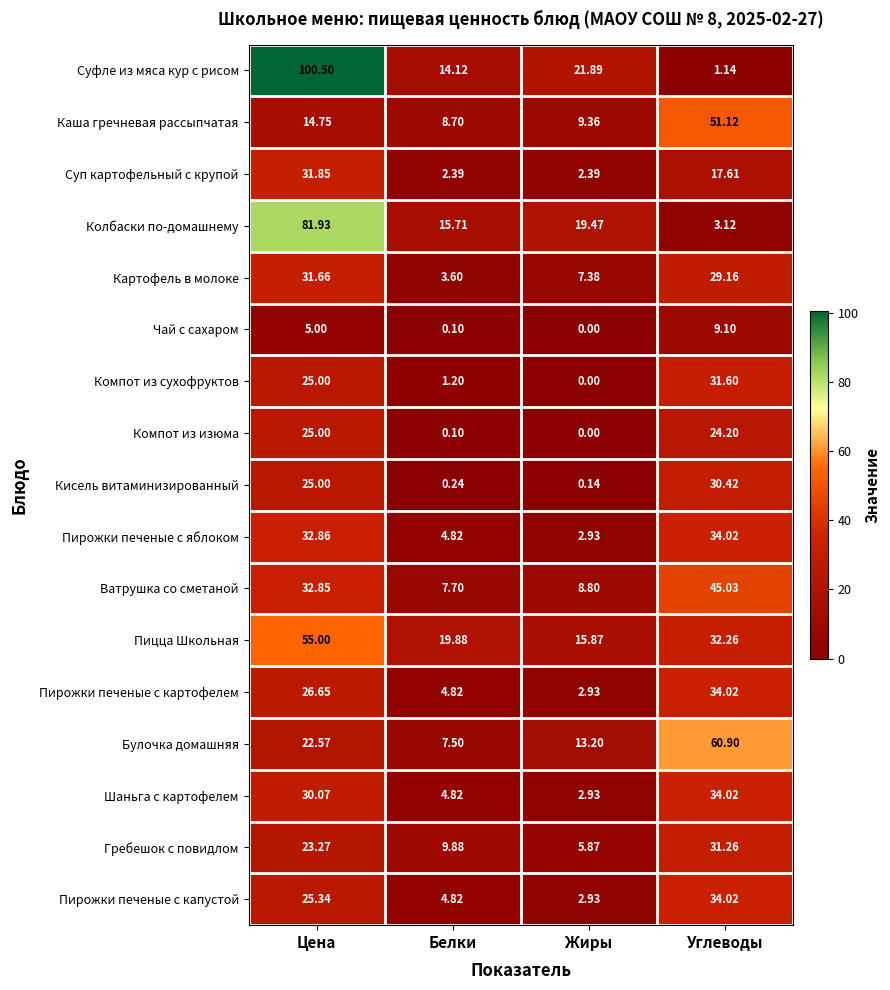

At which label is Кисель витаминизированный closest to 15?

Цена